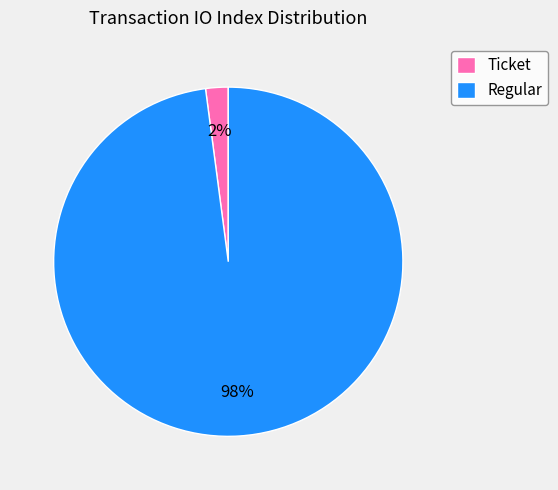

Which has a higher value, Regular or Ticket?

Regular